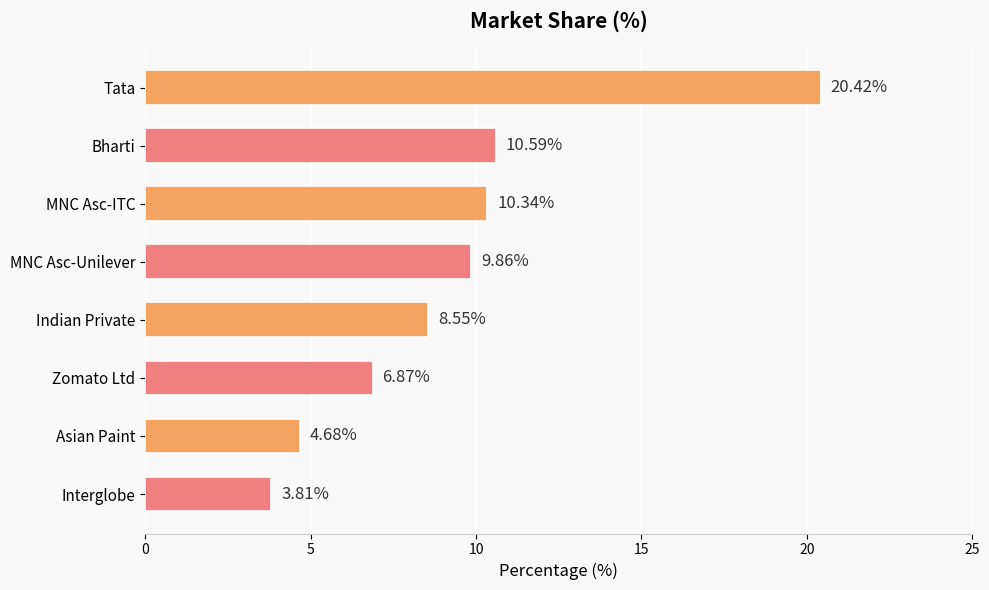

What is the label of the 5th bar from the top?

Indian Private